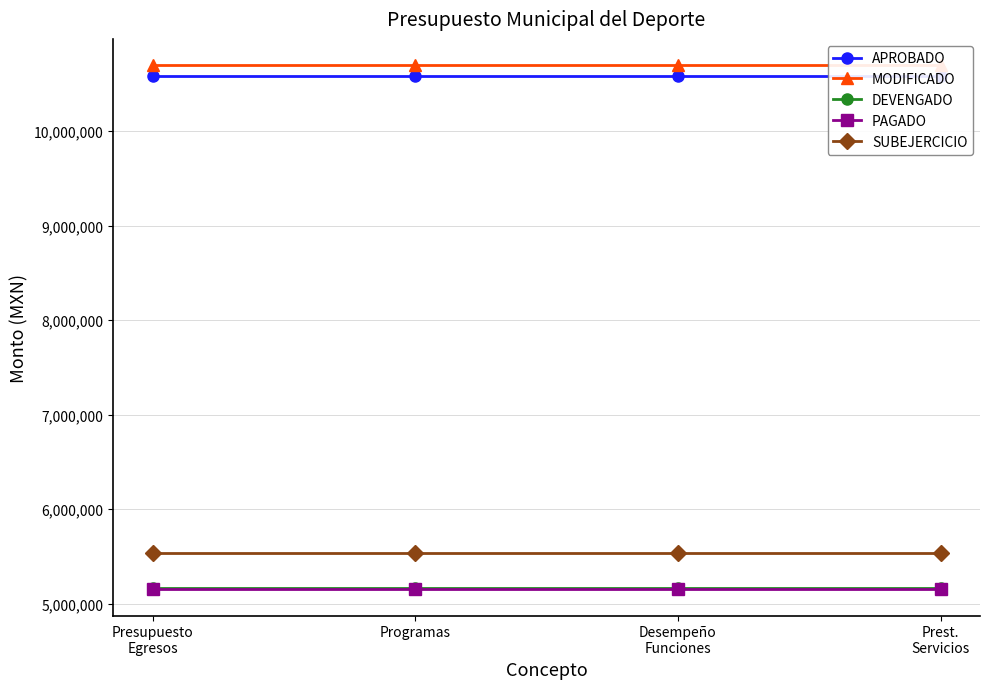

True or false: MODIFICADO and PAGADO cross at least once.

False